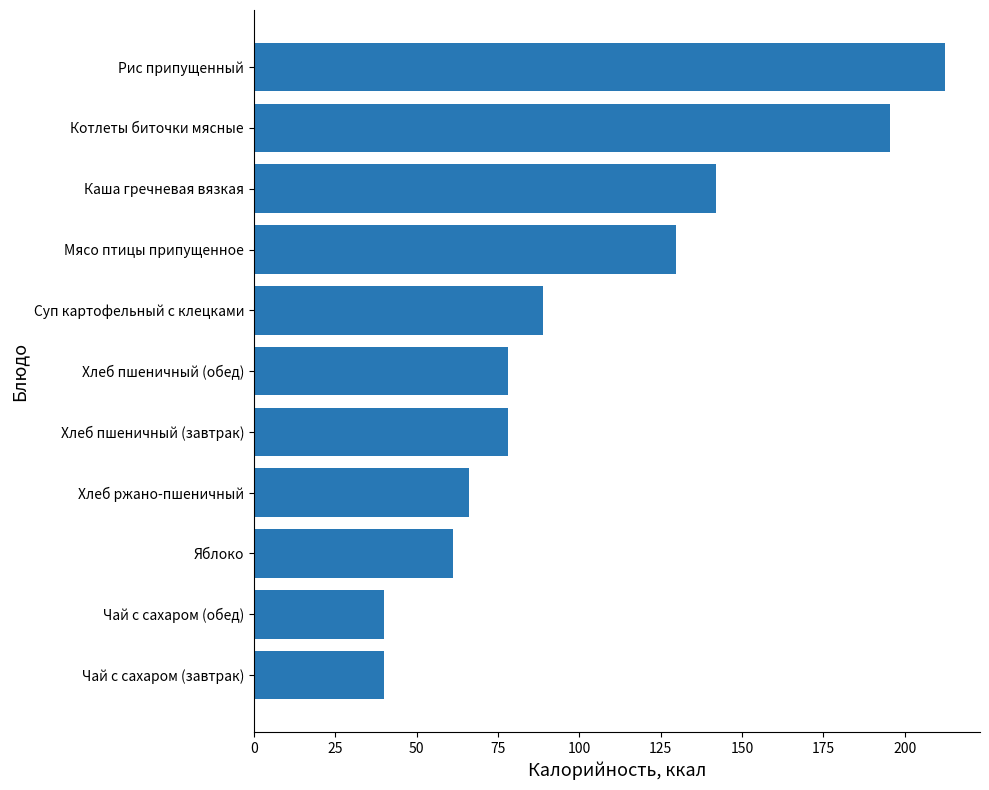

What is the change in value from Хлеб ржано-пшеничный to Чай с сахаром (обед)?

-26.1